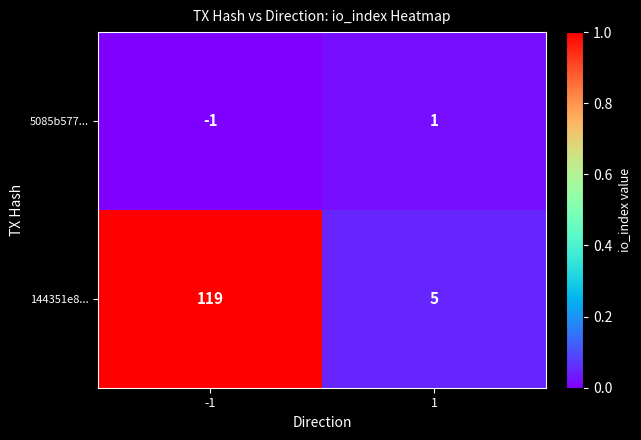

Reading left to right, extract all data points from this chart.

5085b577...: -1	1
144351e8...: 119	5